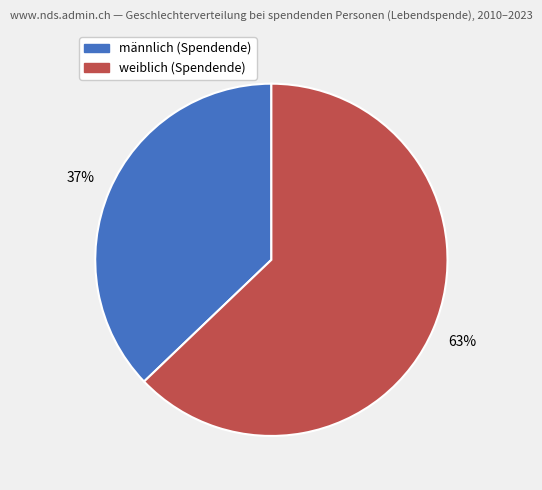

Is the sum of männlich (Spendende) and weiblich (Spendende) greater than half?

Yes